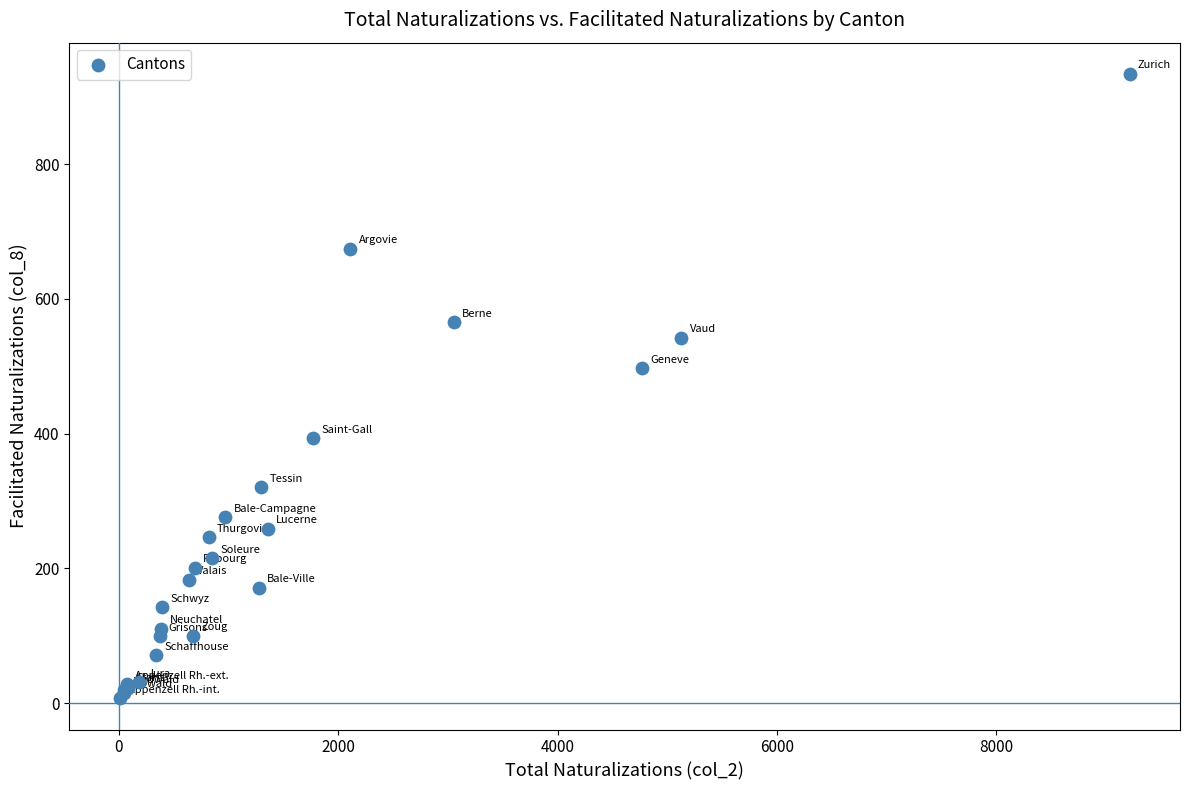

What Y value in the scatter plot is closest to 470?

497